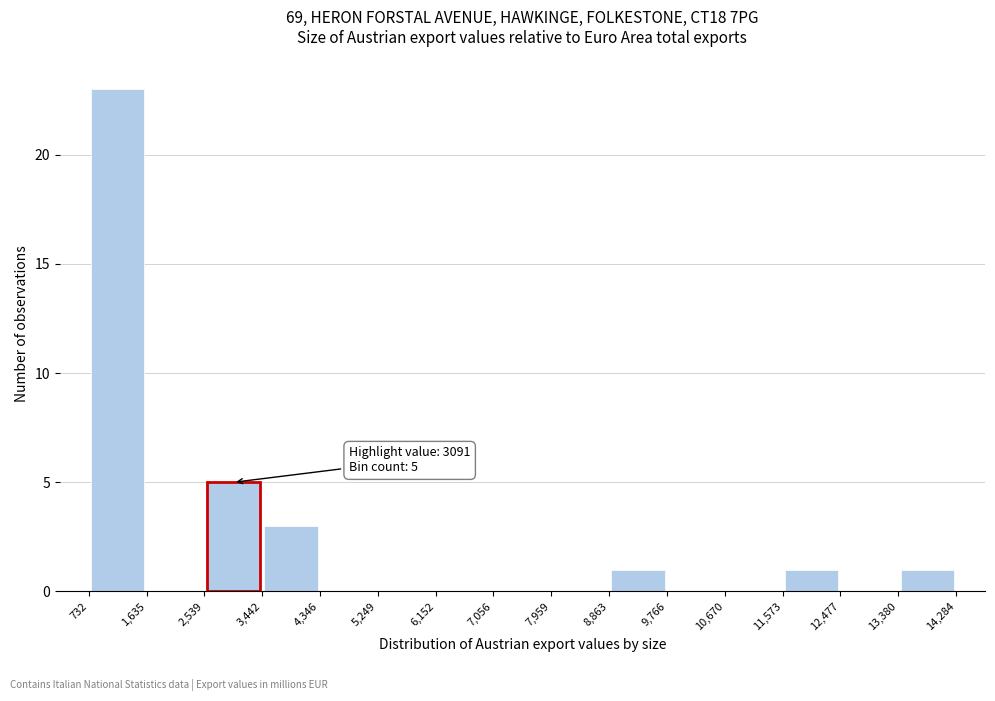

Which range on the x-axis has the tallest bar?

732 to 1,635